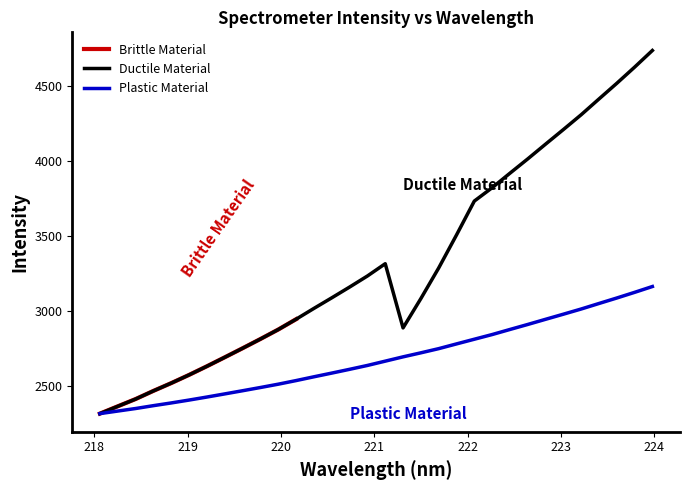

Is it true that the value at 218.2508 is 2333.8?

True